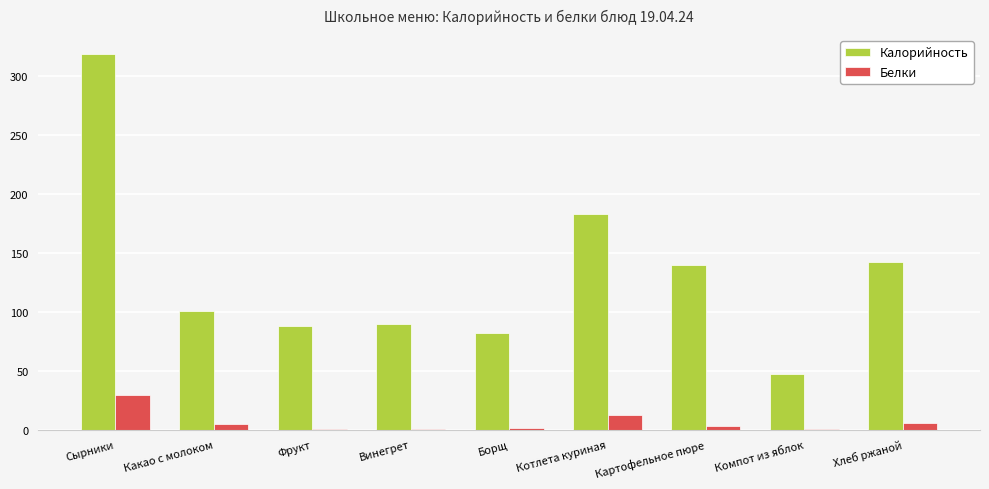

Which series has the largest total across all categories?

Калорийность